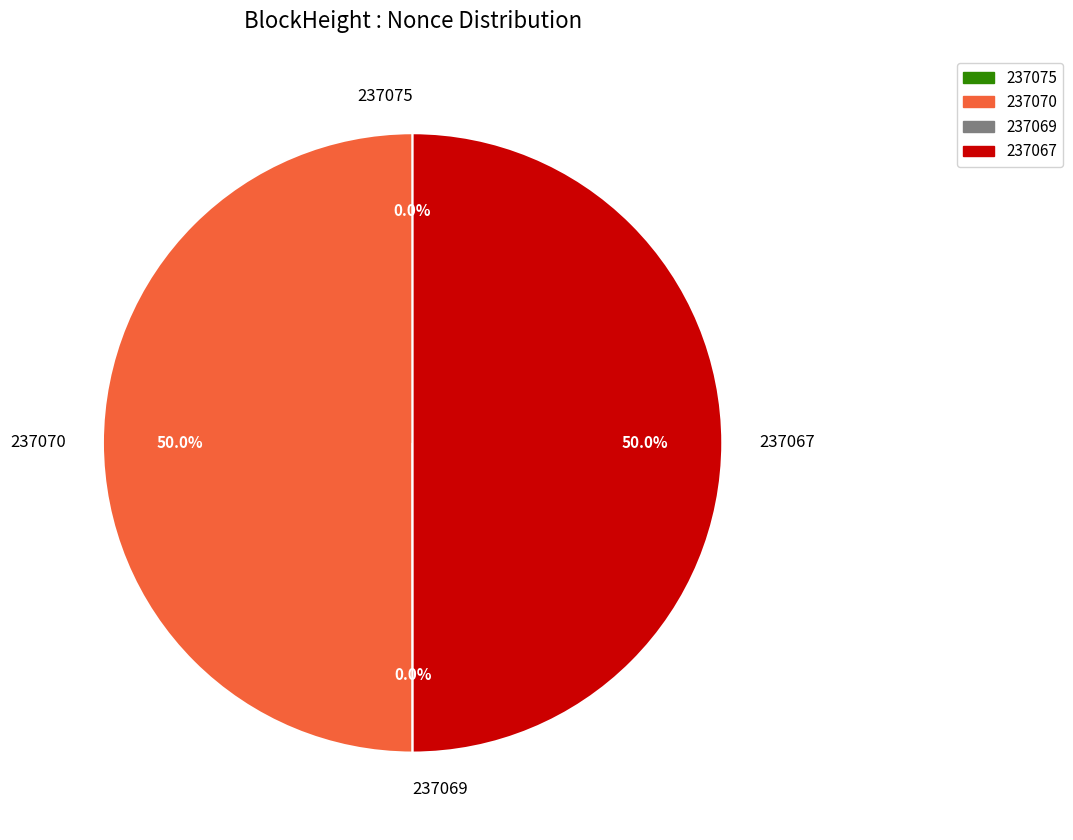

Between 237067 and 237075, which is larger?

237067